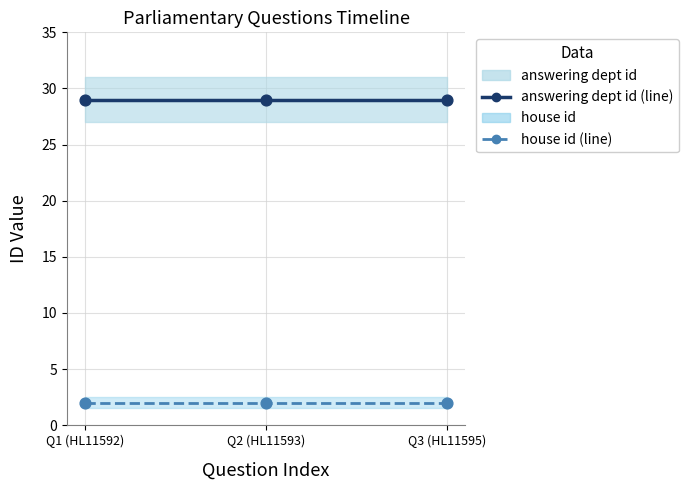

At how many categories does at least one series exceed 21?

3